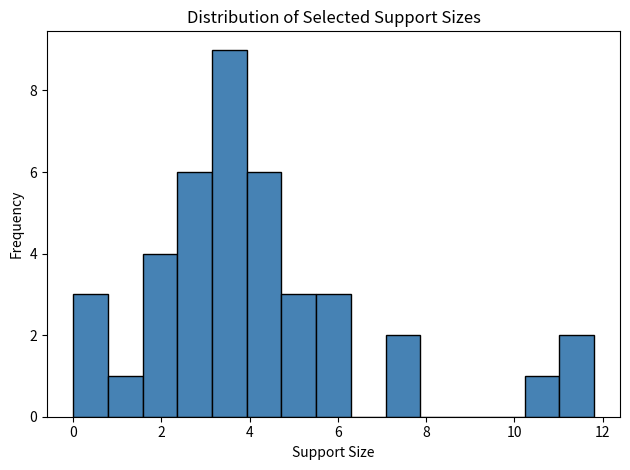

Around what value on the x-axis is the tallest bar? Give the approximate position of its centre, as read against the axis.

3.6